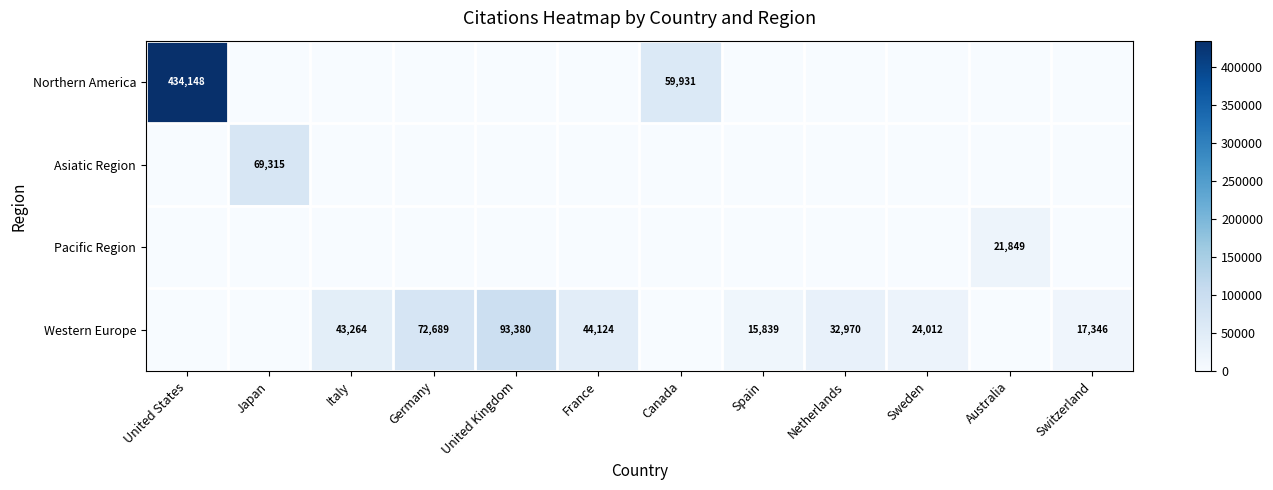

What is the greatest value displayed?

434148